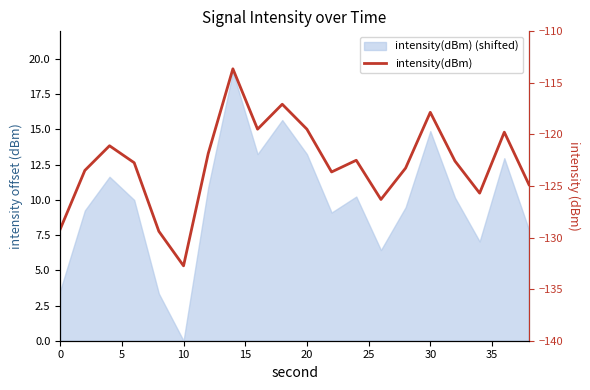

What is the sum of all values?

-2456.6